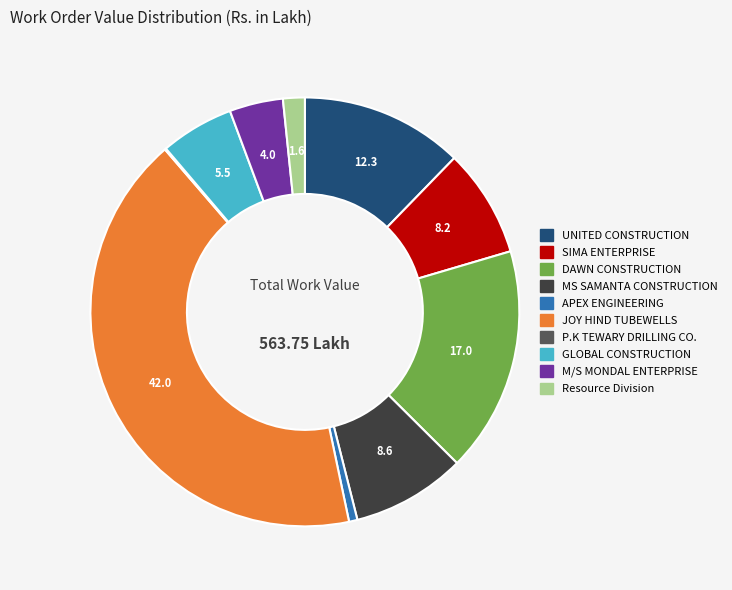

The UNITED CONSTRUCTION slice represents 12% of the pie. True or false?

True